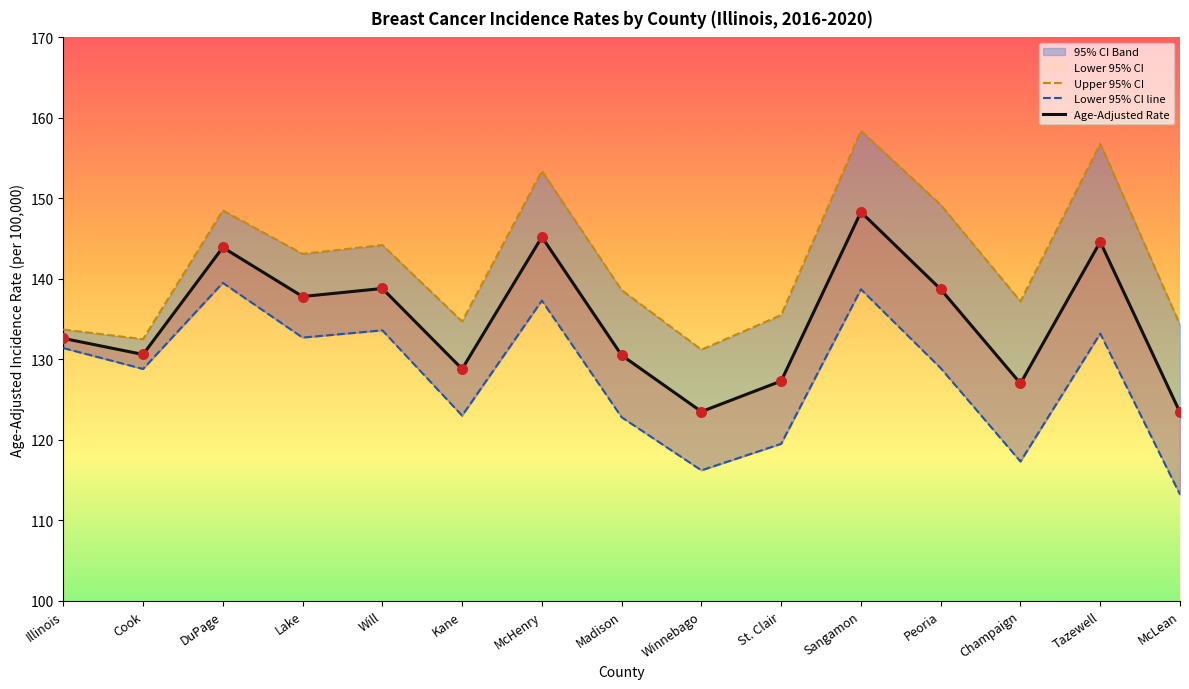

What is the total value across all series at Illinois?

397.7